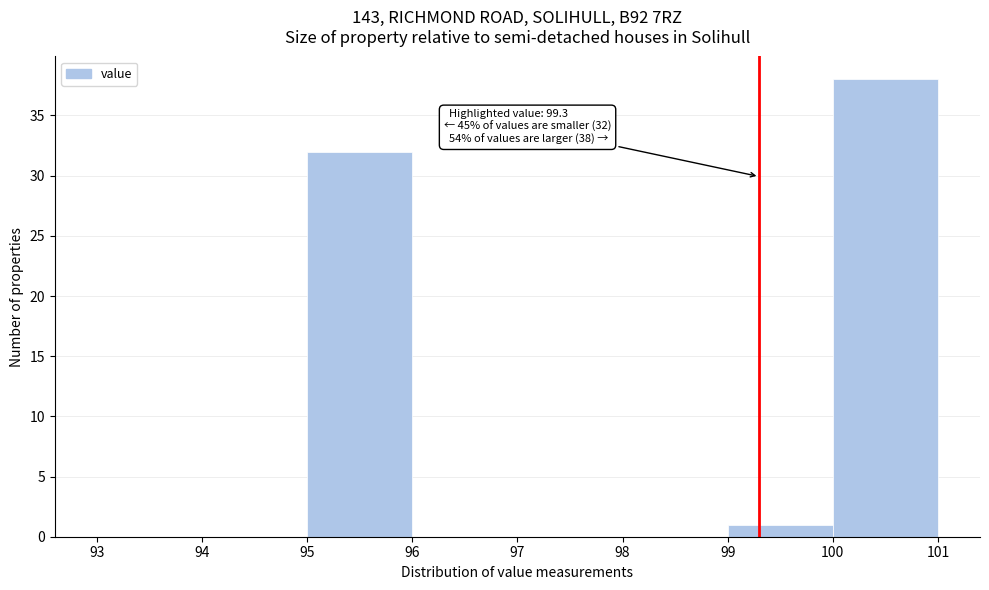

Which range on the x-axis has the tallest bar?

100 to 101